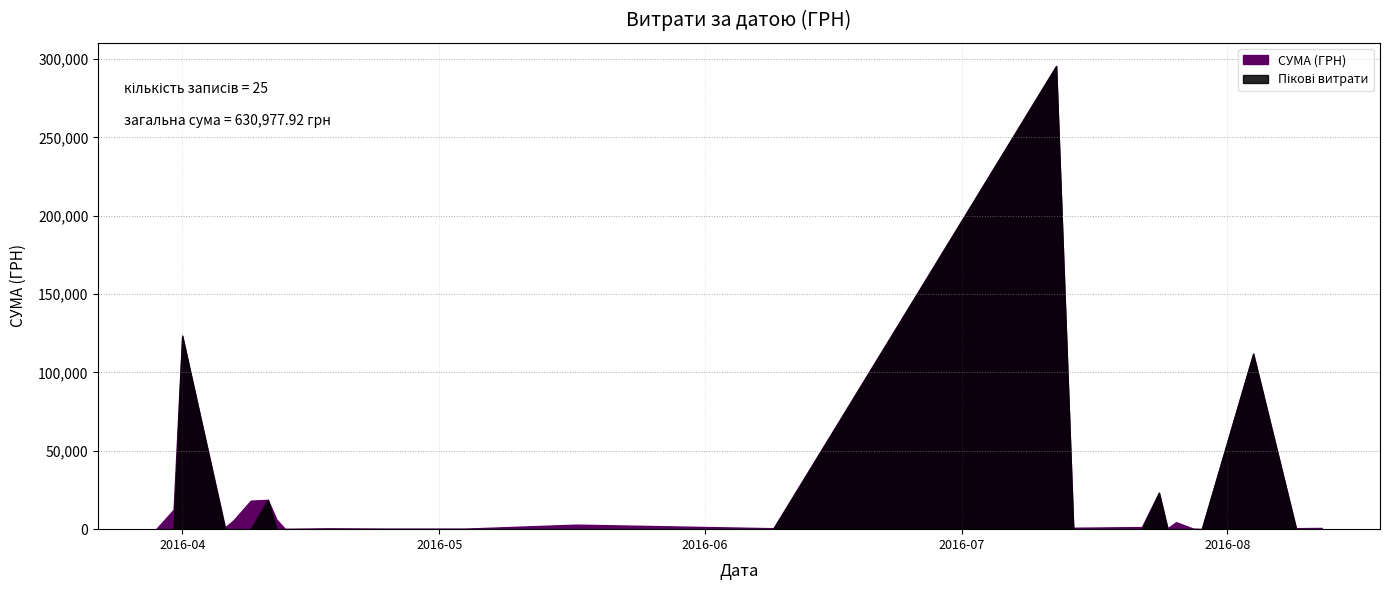

What is the difference between the values at 04.08.2016 and 28.07.2016?

111658.8